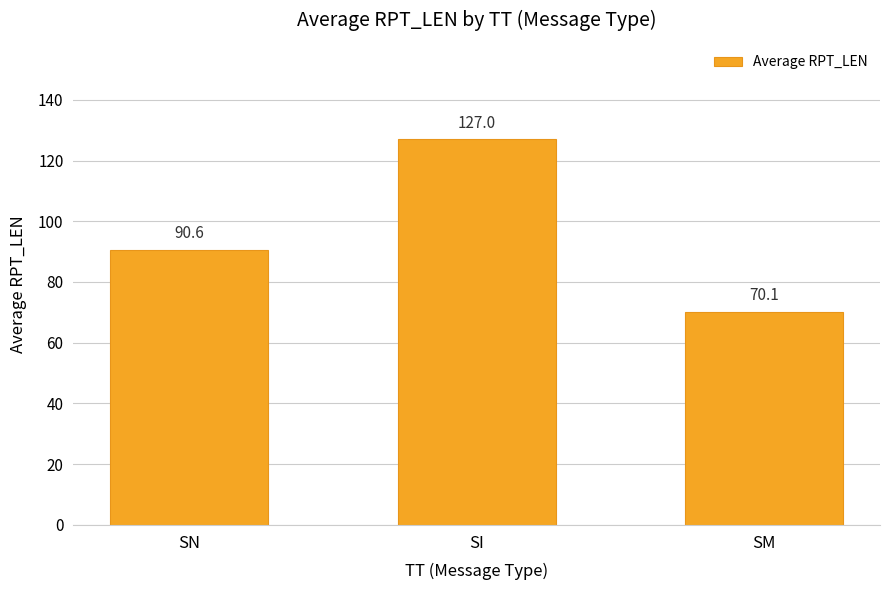

Read the value at SM.

70.1